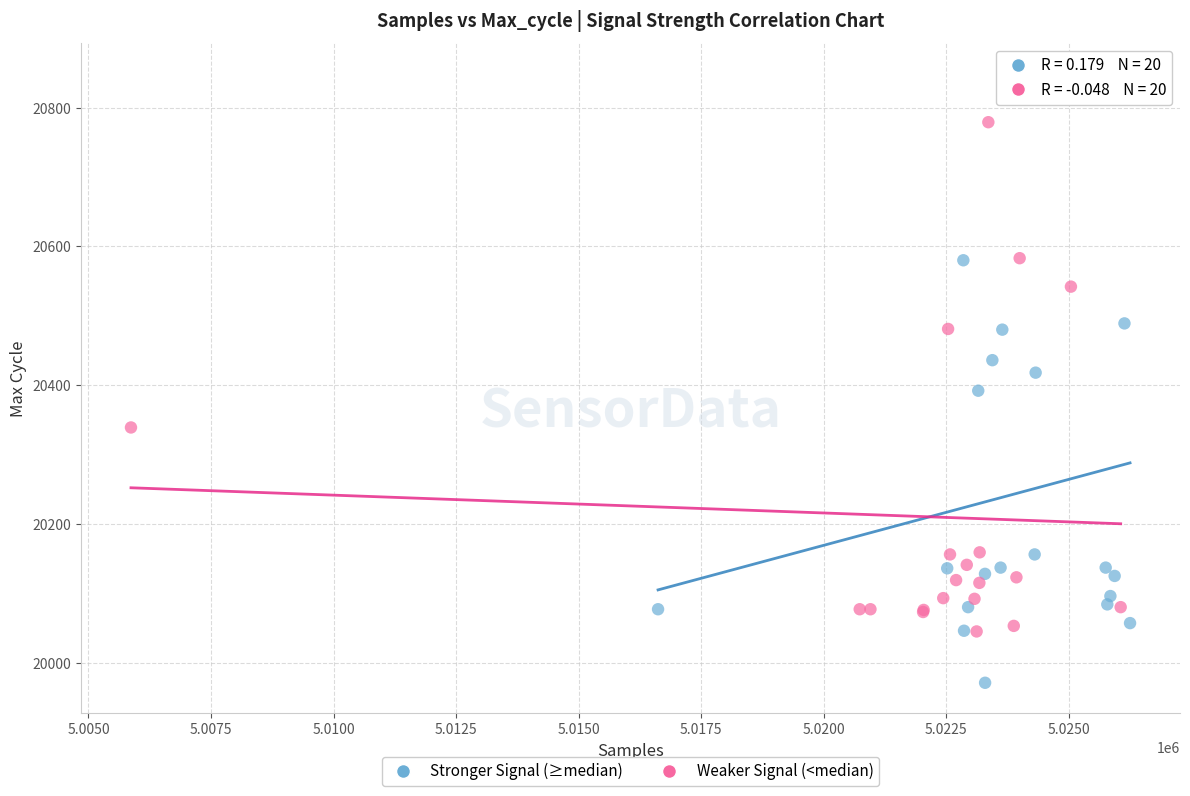

Which series reaches the minimum Y coordinate?

Stronger Signal (≥median)